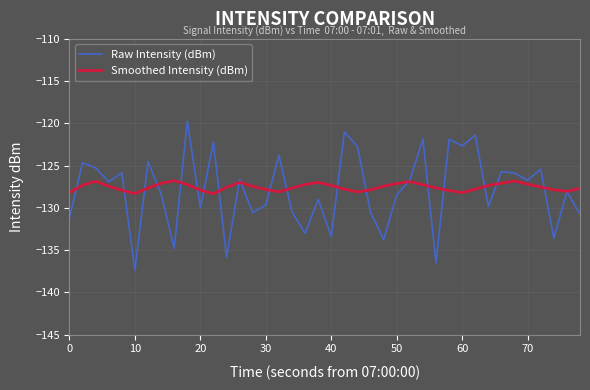

Does the chart display data point markers on the line(s)?

No